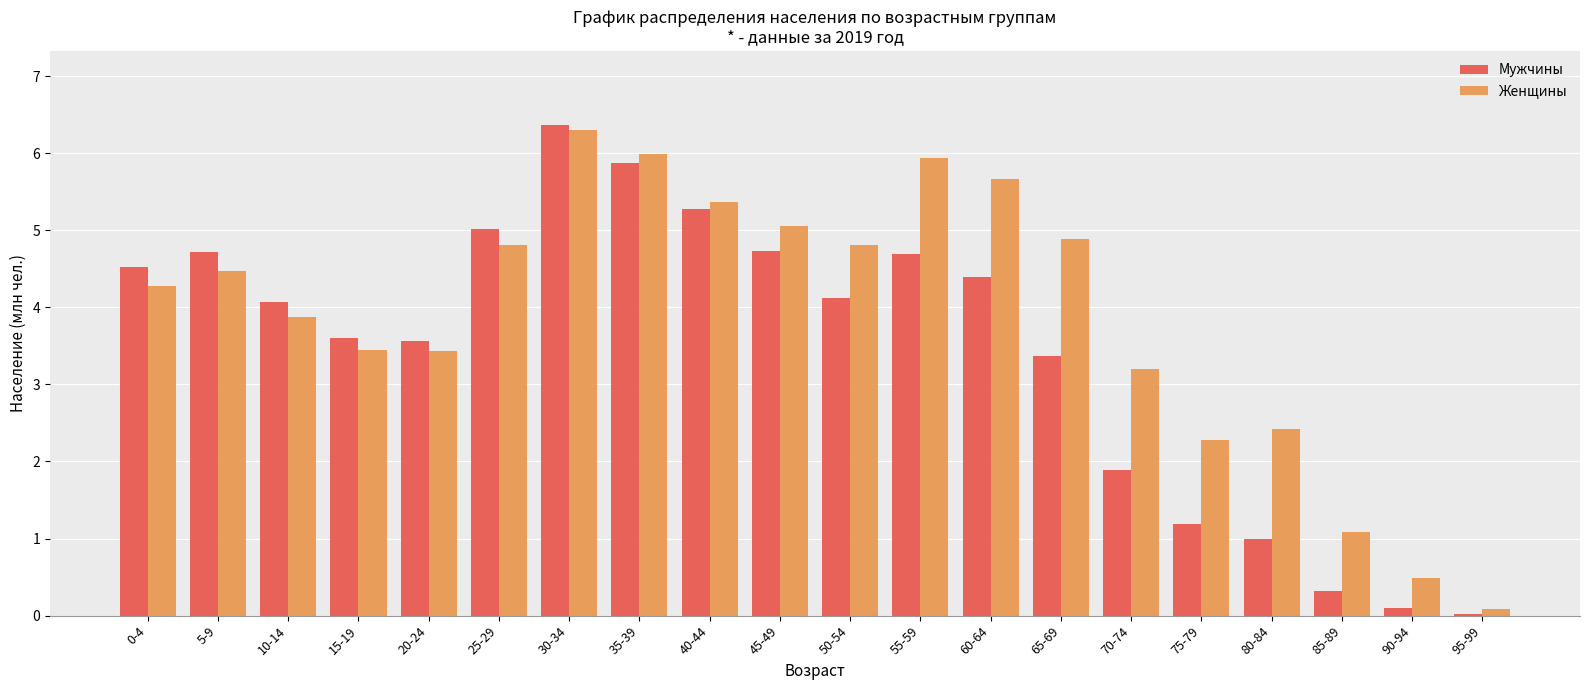

What is the total value across all series at 20-24?

7.0